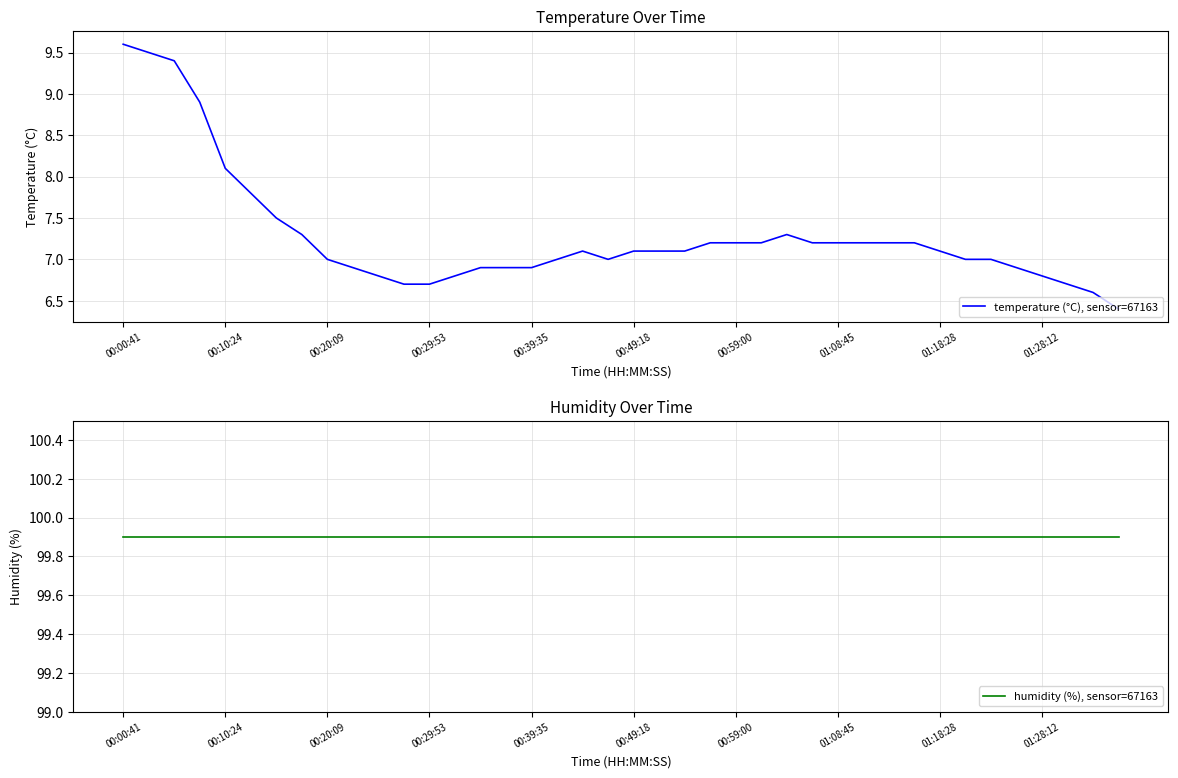

What is the highest value of the temperature (°C), sensor=67163 series?

9.6